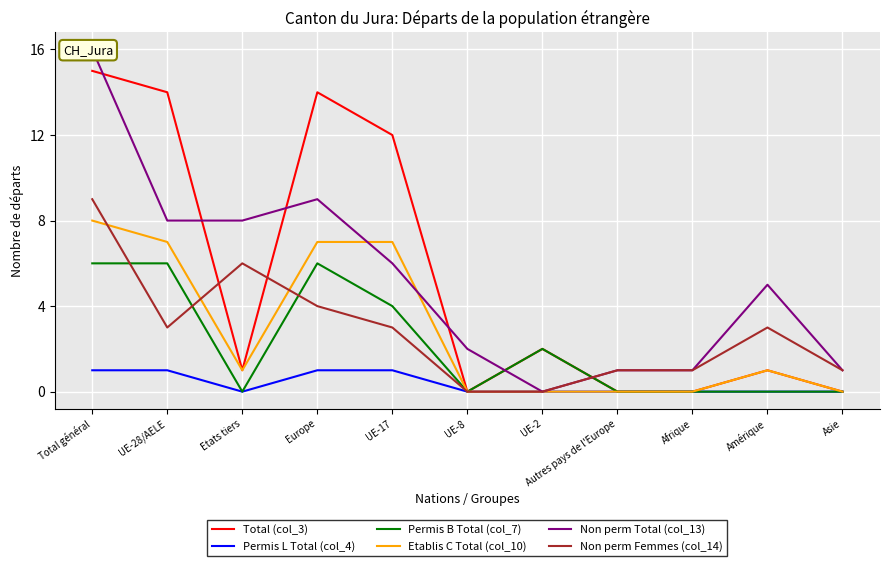

Rank the series at Etats tiers from lowest to highest value.

Permis L Total (col_4), Permis B Total (col_7), Total (col_3), Etablis C Total (col_10), Non perm Femmes (col_14), Non perm Total (col_13)